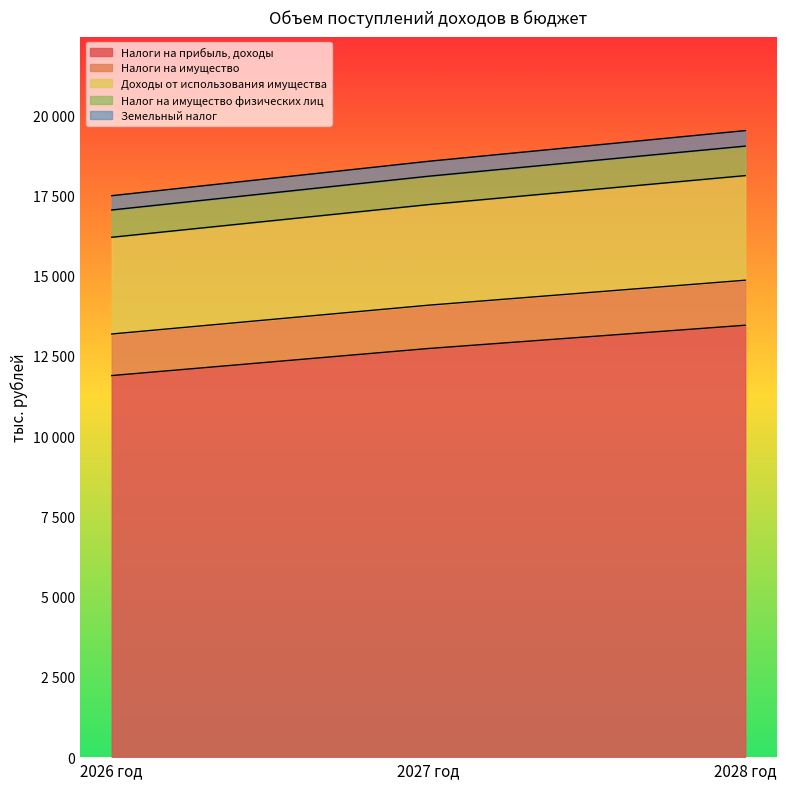

What is the sum of all Налоги на прибыль, доходы values?

38065.9